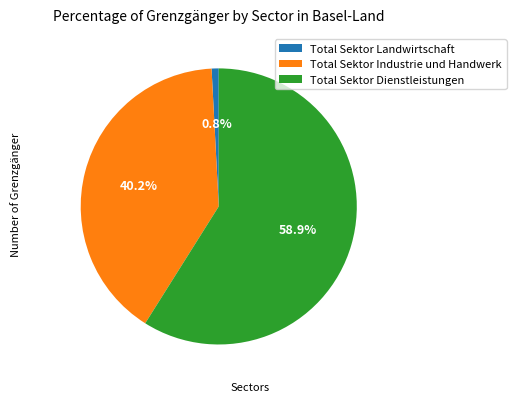

Between Total Sektor Dienstleistungen and Total Sektor Landwirtschaft, which is larger?

Total Sektor Dienstleistungen